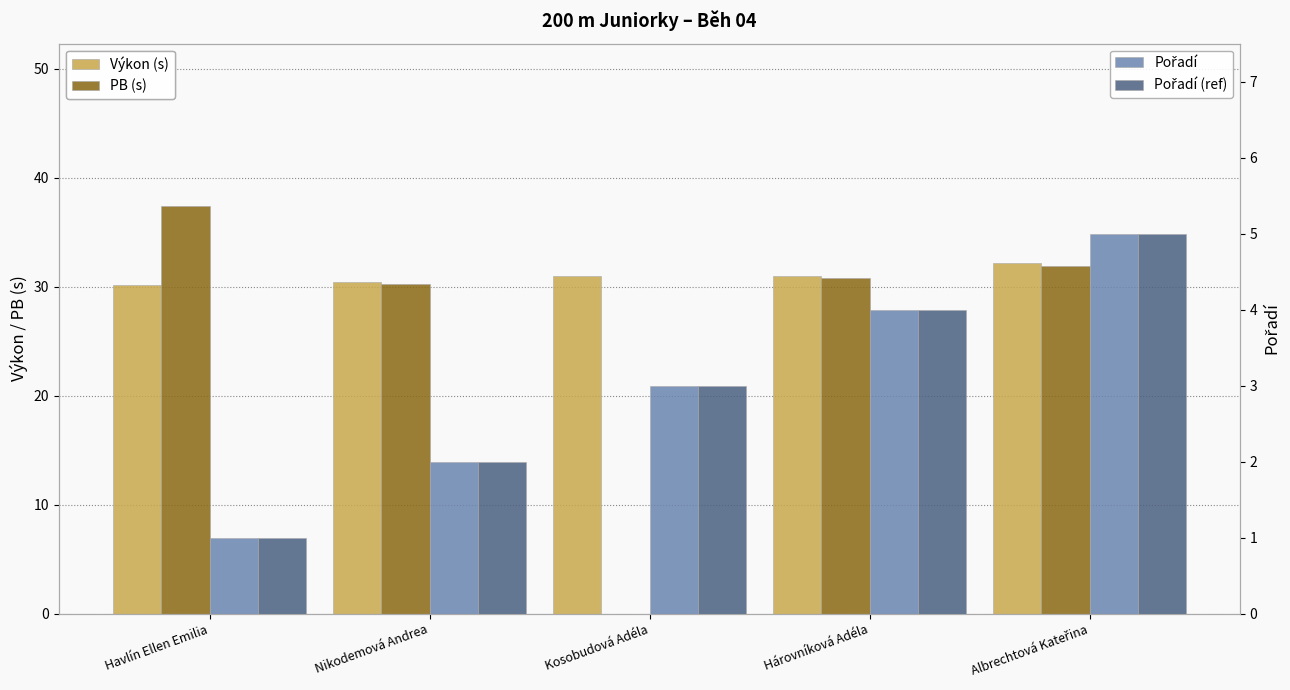

Which series has the largest range (max minus min)?

PB